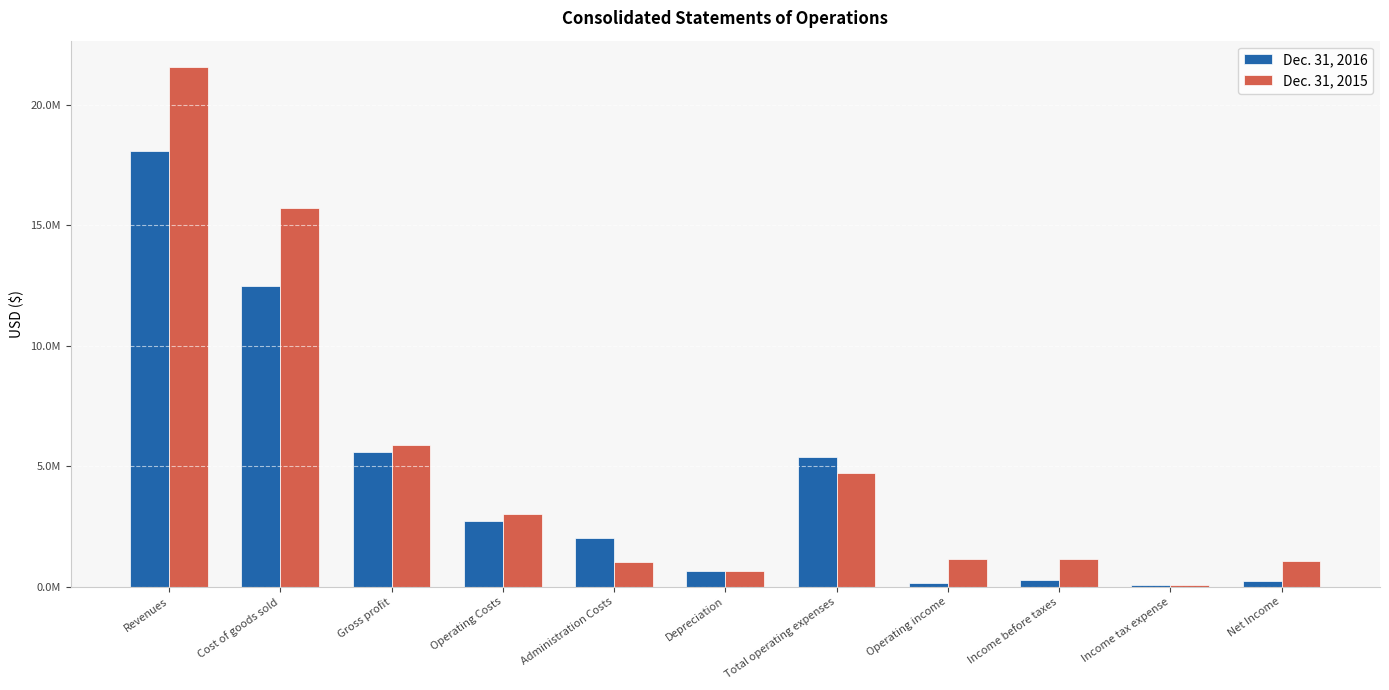

What is the minimum value shown in the chart?

55900